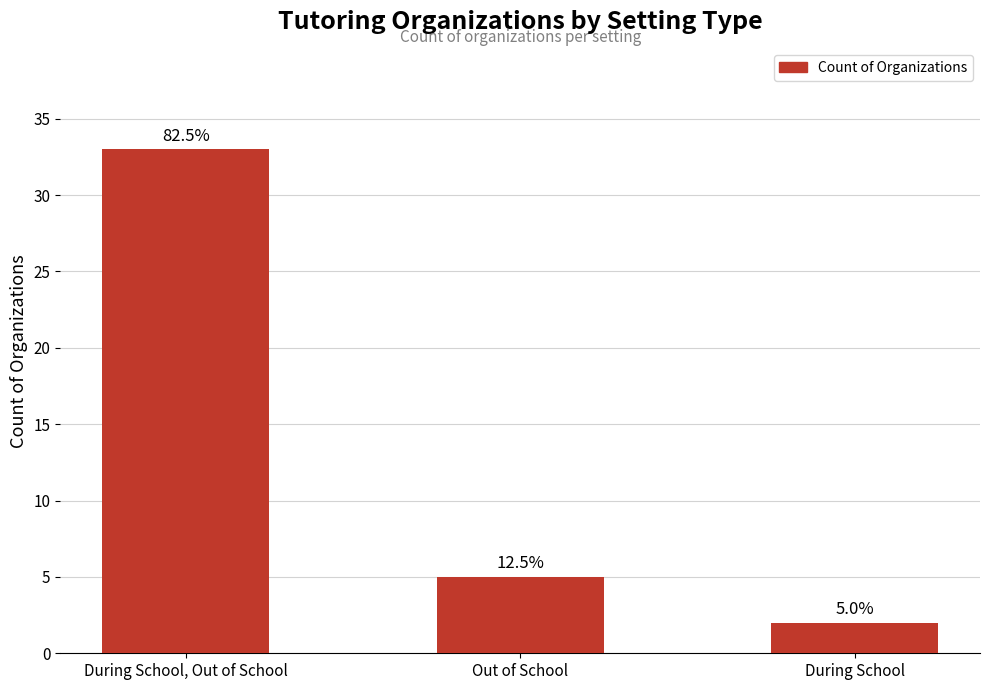

Are the bars horizontal?

No